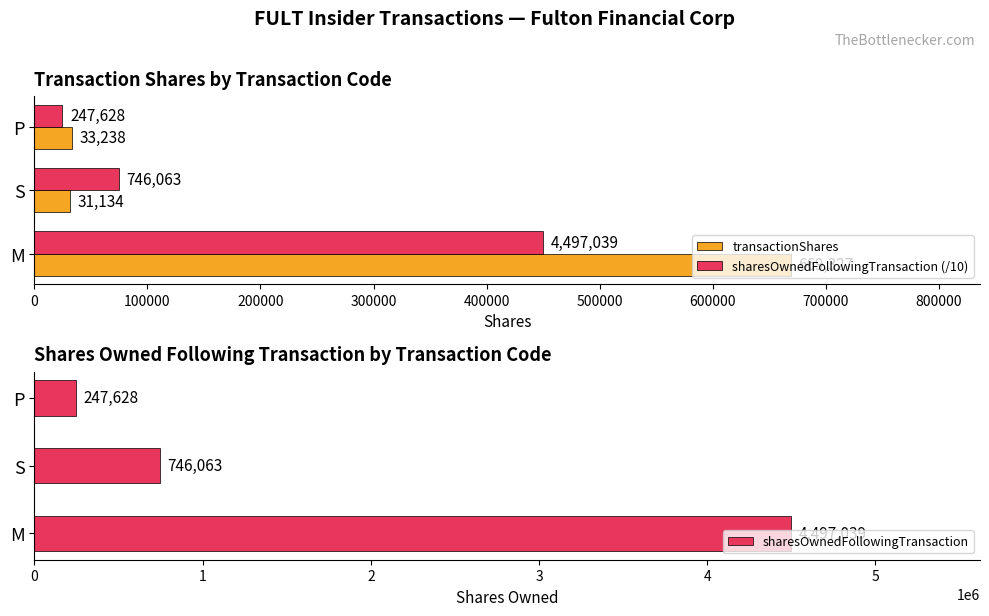

What is the average value of the transactionShares series?

244566.3